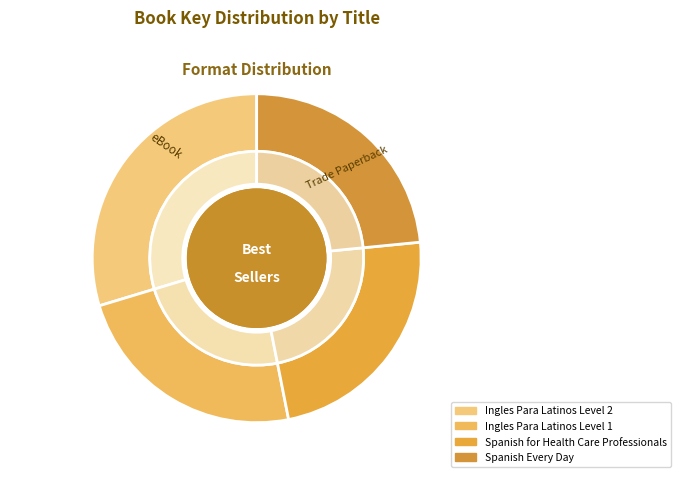

How much of the chart is everything except Spanish Every Day?

76.6%